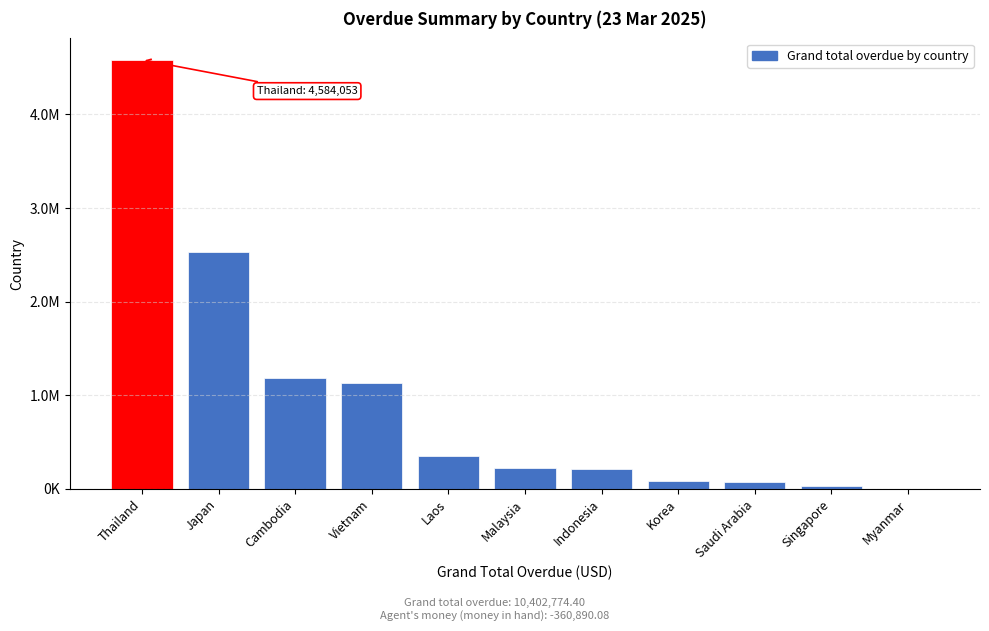

Are the bars horizontal?

No